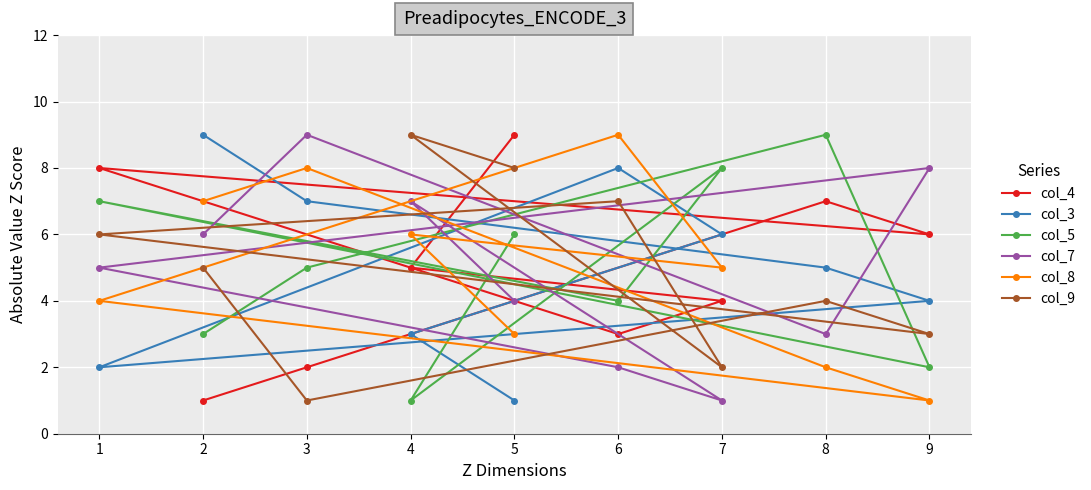

Read the col_4 value at 6.

3